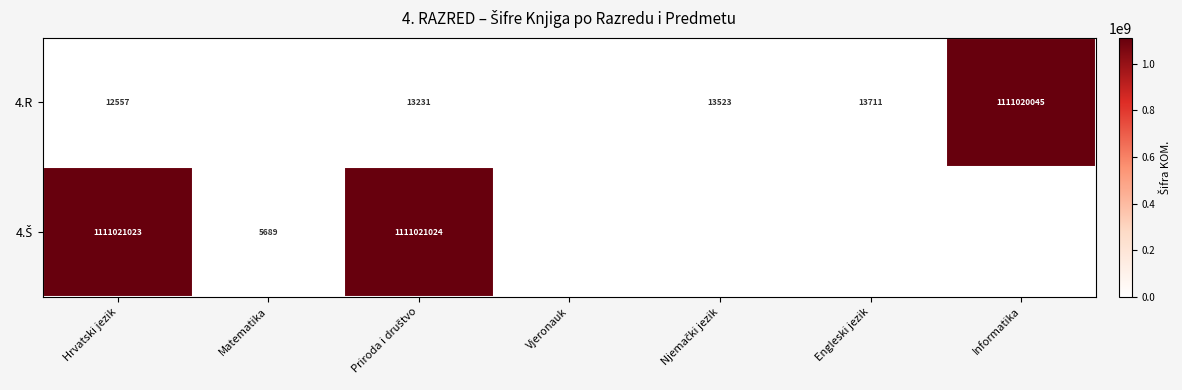

The value of 4.R at Informatika is 496635698. True or false?

False